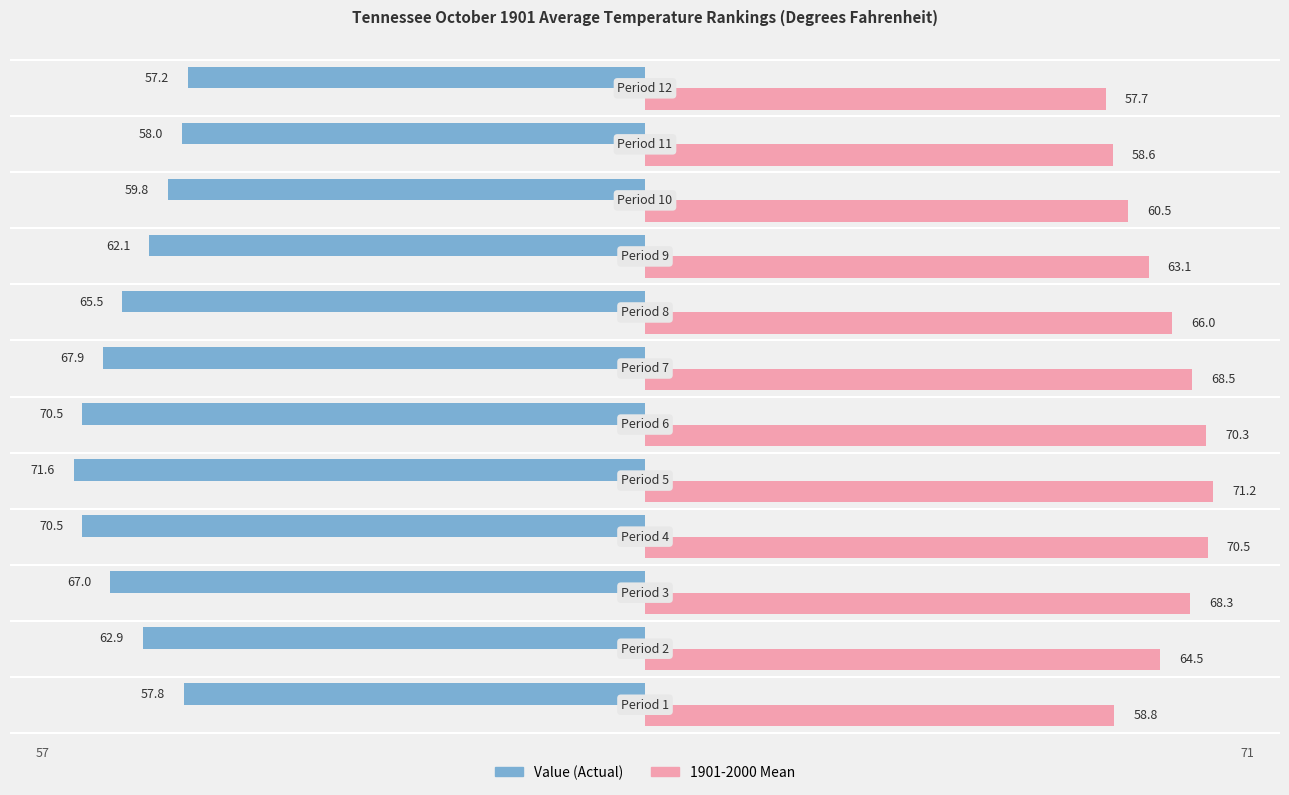

At which category does the chart reach its peak across all series?

5